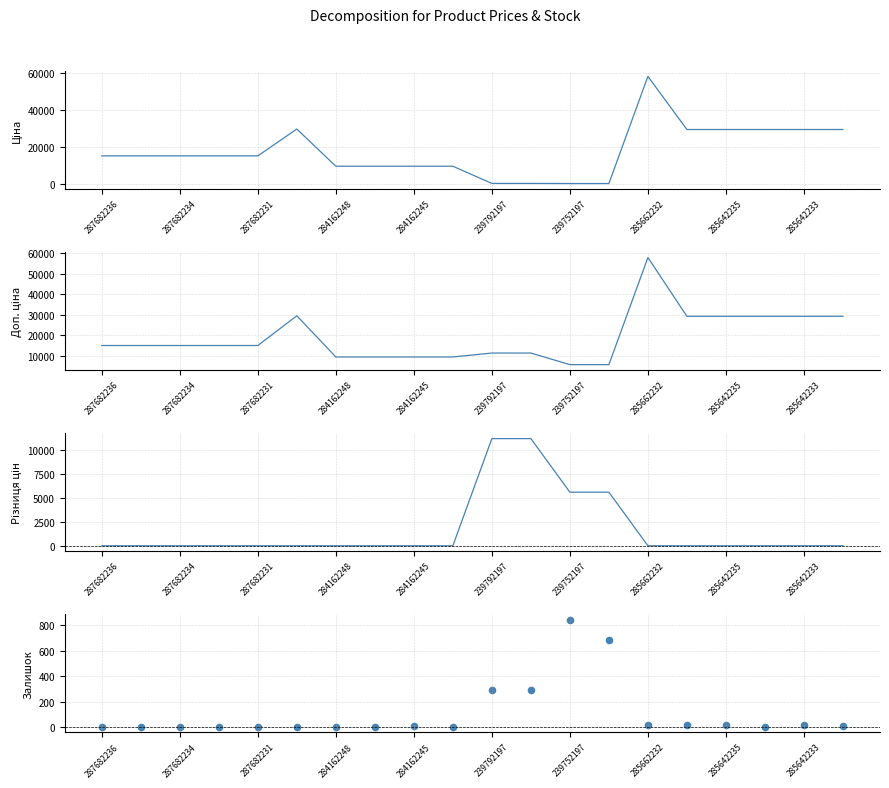

What is the total value across all series at 285642235?

58600.8